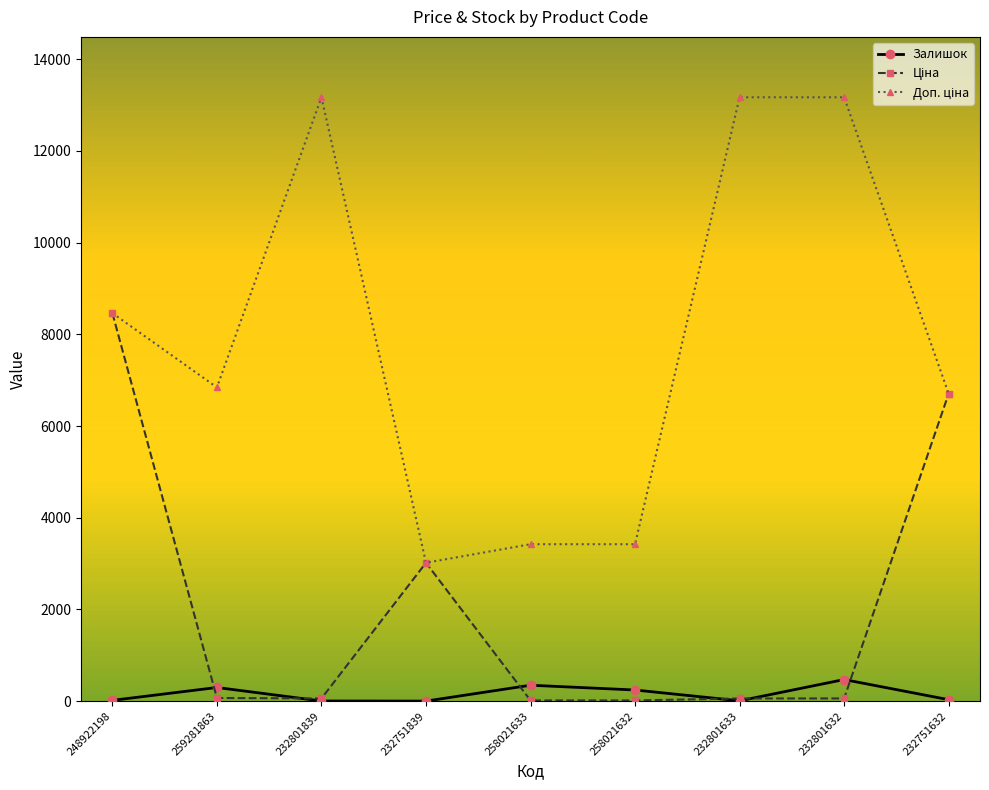

How many series are shown in this chart?

3